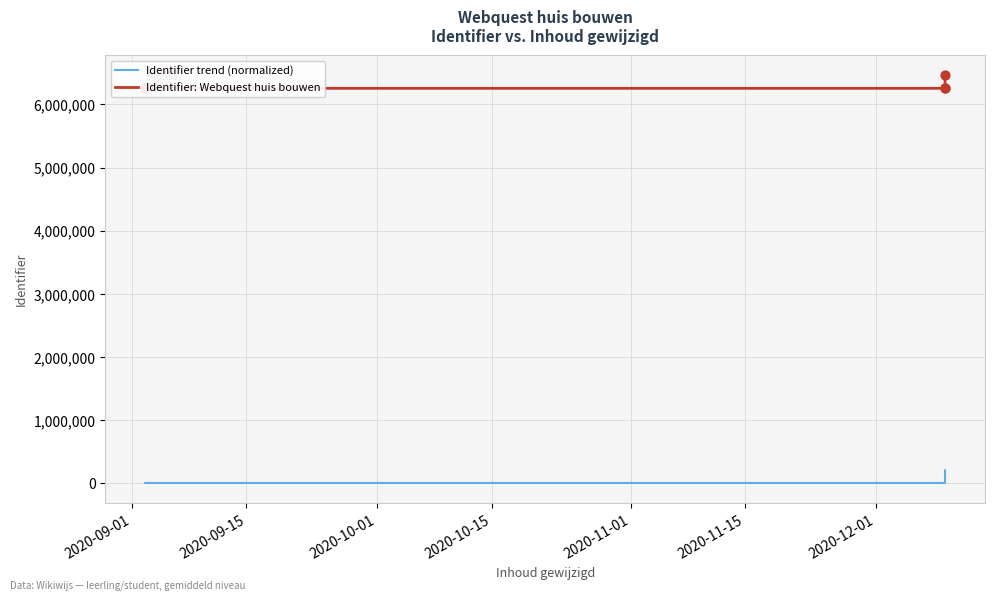

What is the total value across all series at 2020-10-15?

6261974.9